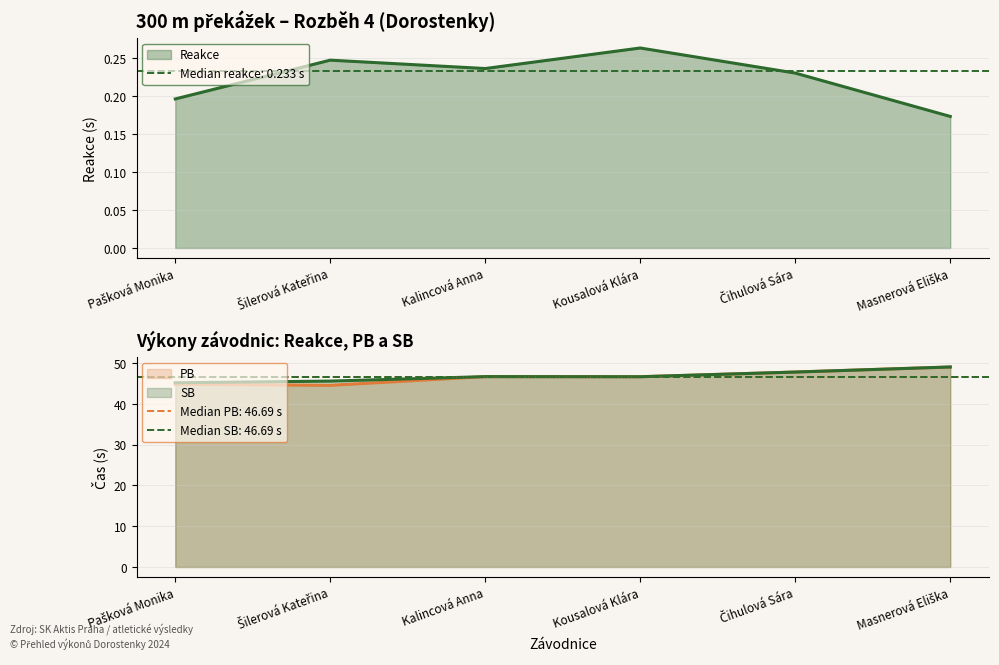

List the series in order of their peak value, highest first.

PB, SB, Reakce